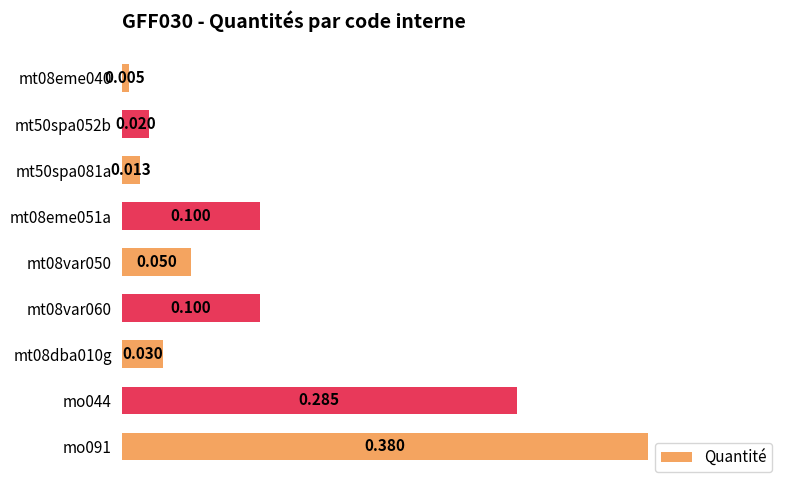

What is the difference between the maximum and minimum values?

0.4